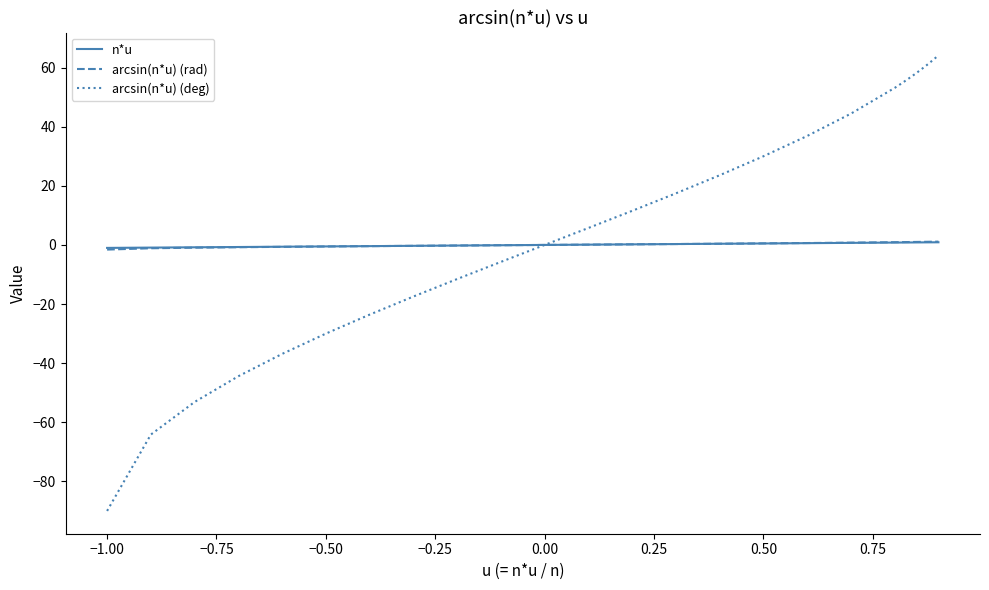

What is the maximum value shown in the chart?

64.2